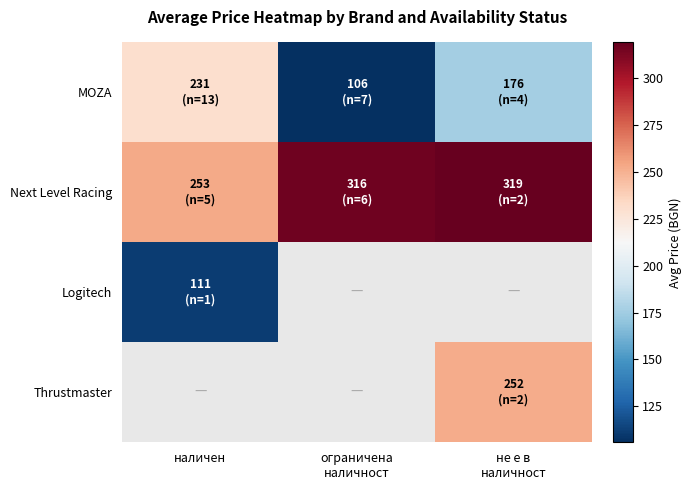

What is the average value of the MOZA series?

170.9